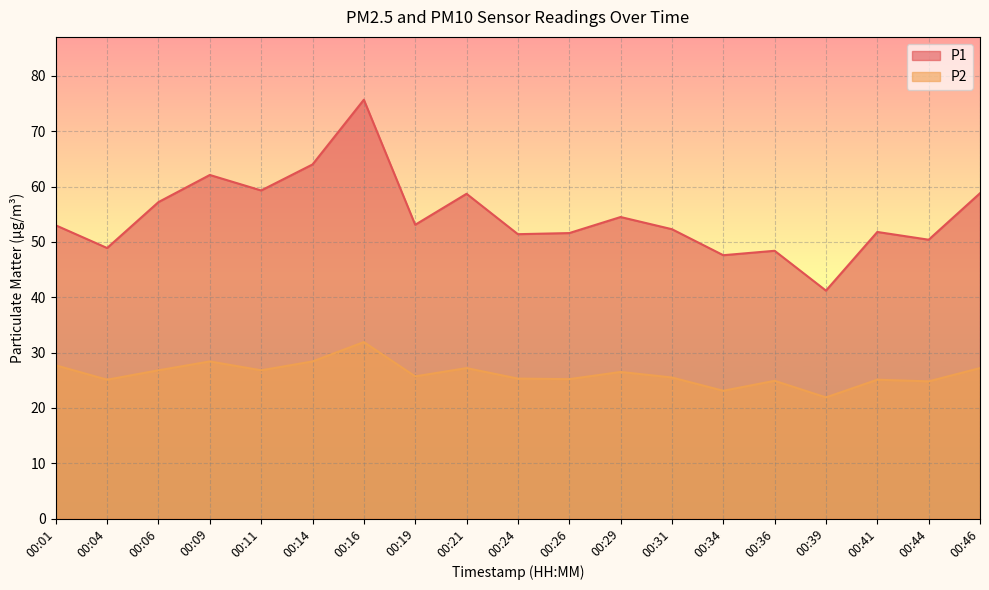

Reading left to right, what are all the values shown in this chart?

P1: 00:01=53.0	00:04=48.9	00:06=57.2	00:09=62.1	00:11=59.3	00:14=64.0	00:16=75.7	00:19=53.1	00:21=58.7	00:24=51.4	00:26=51.6	00:29=54.5	00:31=52.3	00:34=47.6	00:36=48.4	00:39=41.2	00:41=51.8	00:44=50.4	00:46=58.8
P2: 00:01=27.7	00:04=25.1	00:06=26.8	00:09=28.4	00:11=26.8	00:14=28.4	00:16=31.9	00:19=25.7	00:21=27.2	00:24=25.3	00:26=25.2	00:29=26.5	00:31=25.5	00:34=23.1	00:36=24.9	00:39=21.9	00:41=25.1	00:44=24.8	00:46=27.2